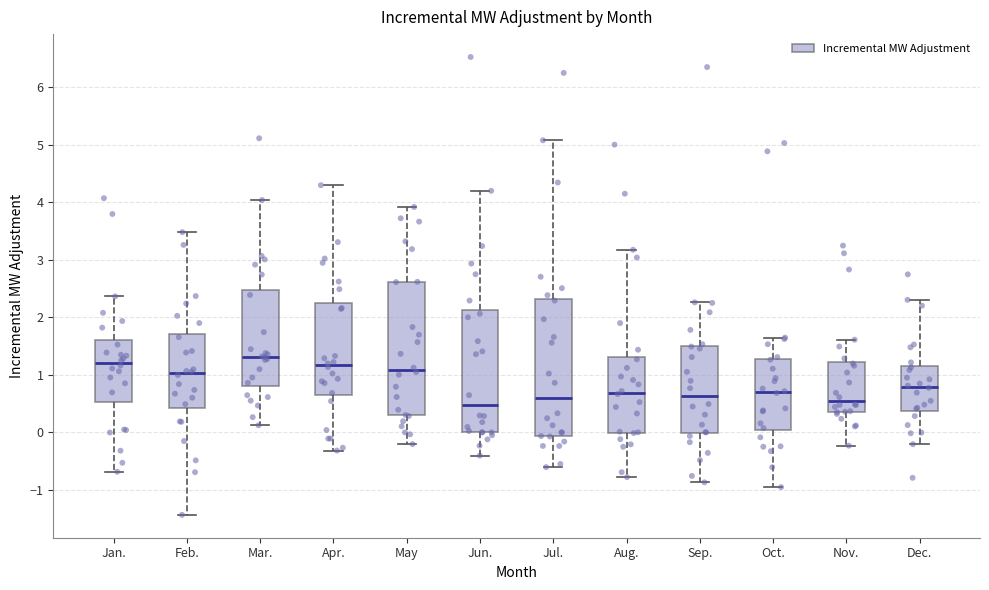

Which box's median line is the highest?

Mar.